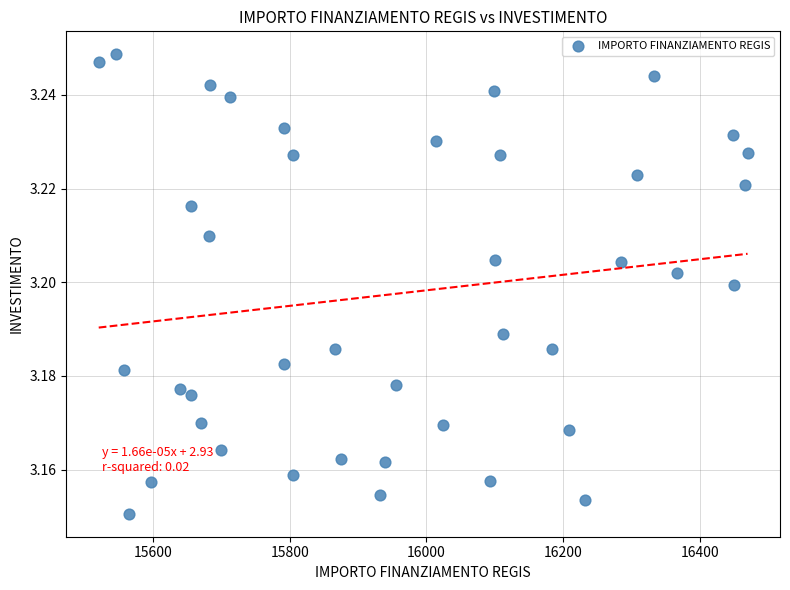

What is the range of X values (max minus min)?

949.3